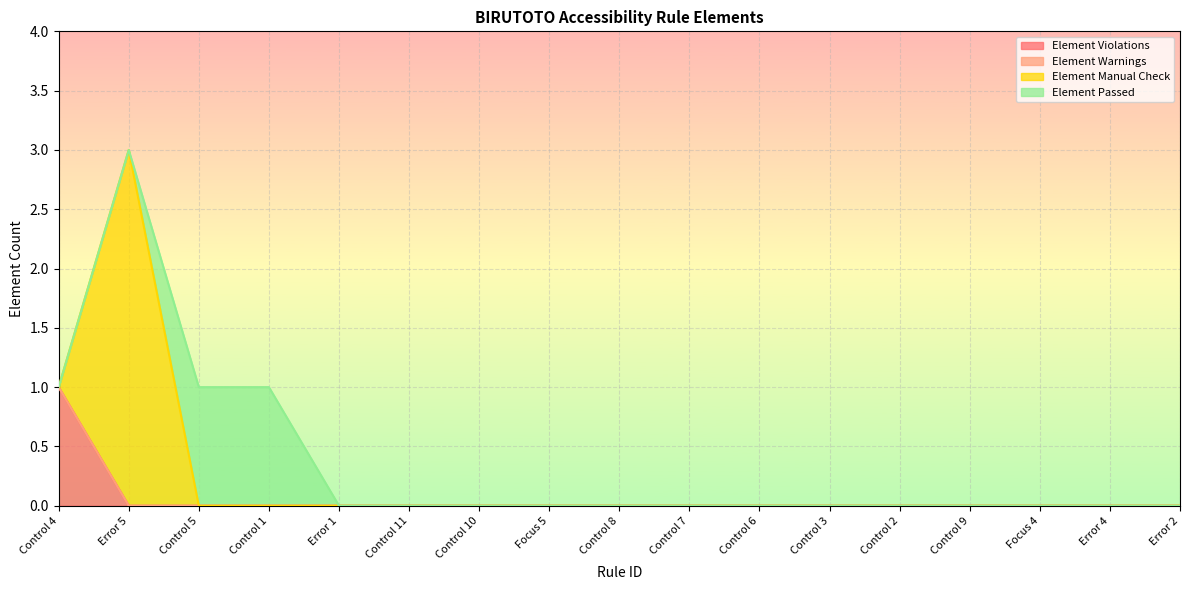

How many lines are shown in the chart?

4